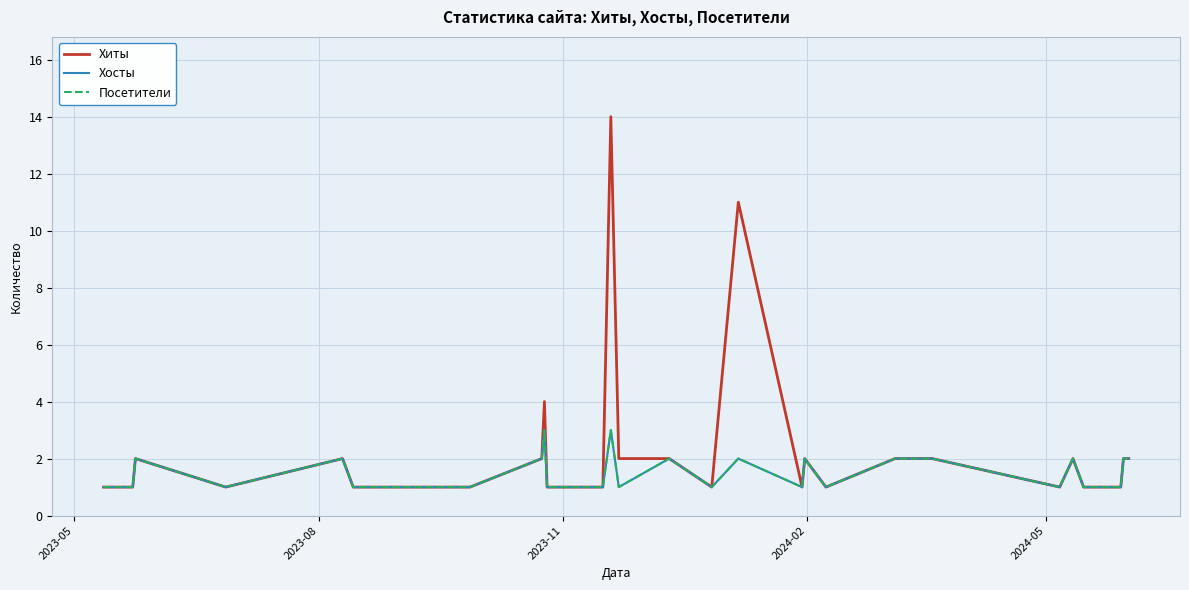

Is this an area chart (filled region under the line)?

No